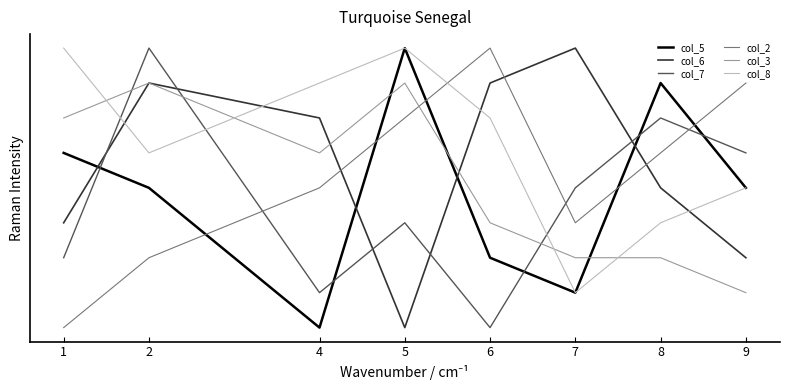

What is the average value of the col_3 series?

5